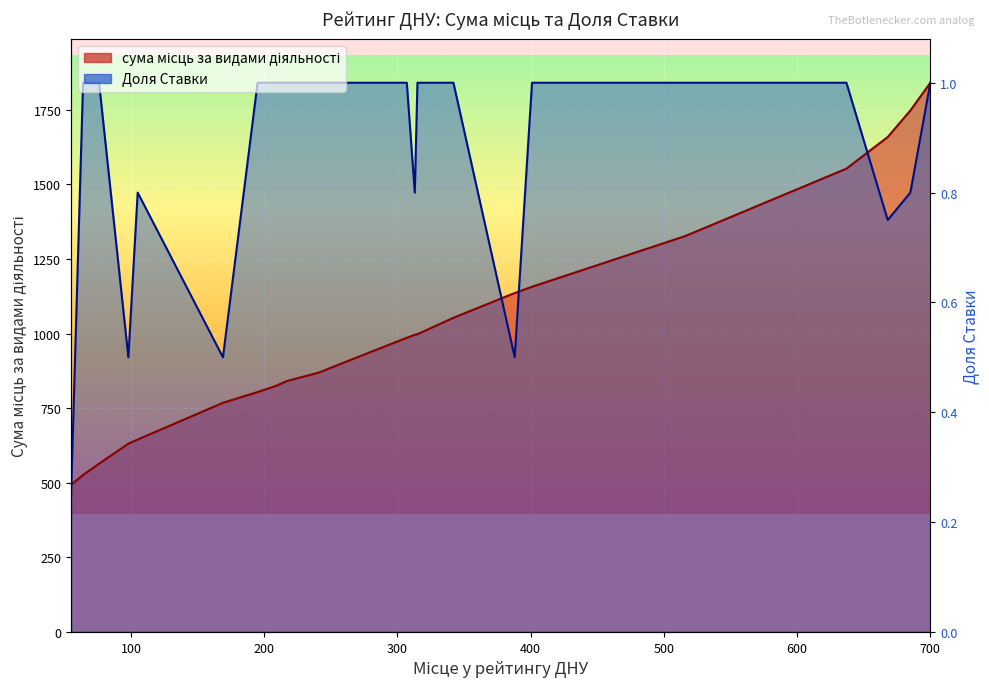

Where is сума місць за видами діяльності nearest to the value 1167?

401